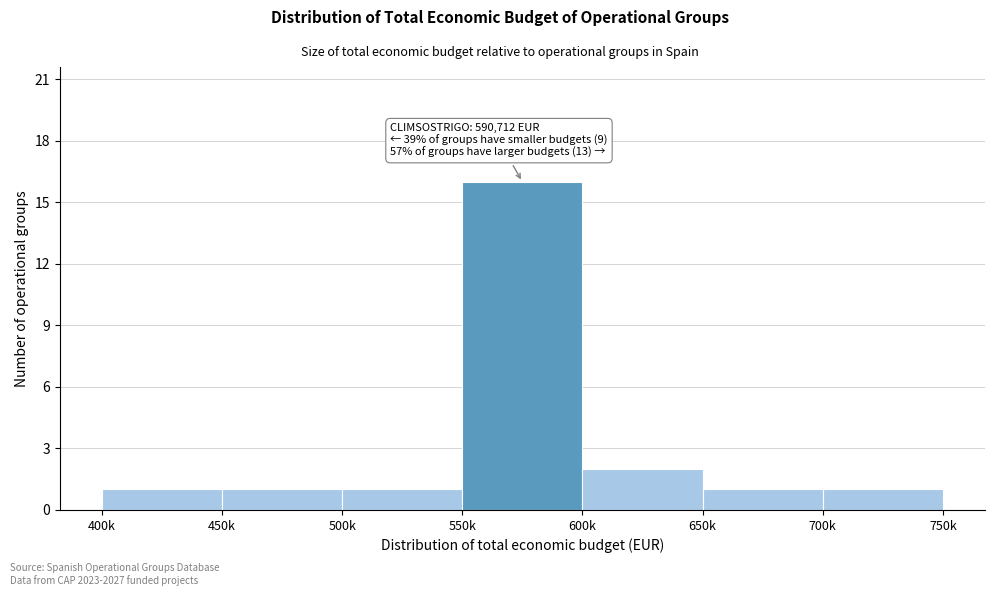

Reading left to right, list all the values displayed in this chart.

400k=1	450k=1	500k=1	550k=16	600k=2	650k=1	700k=1